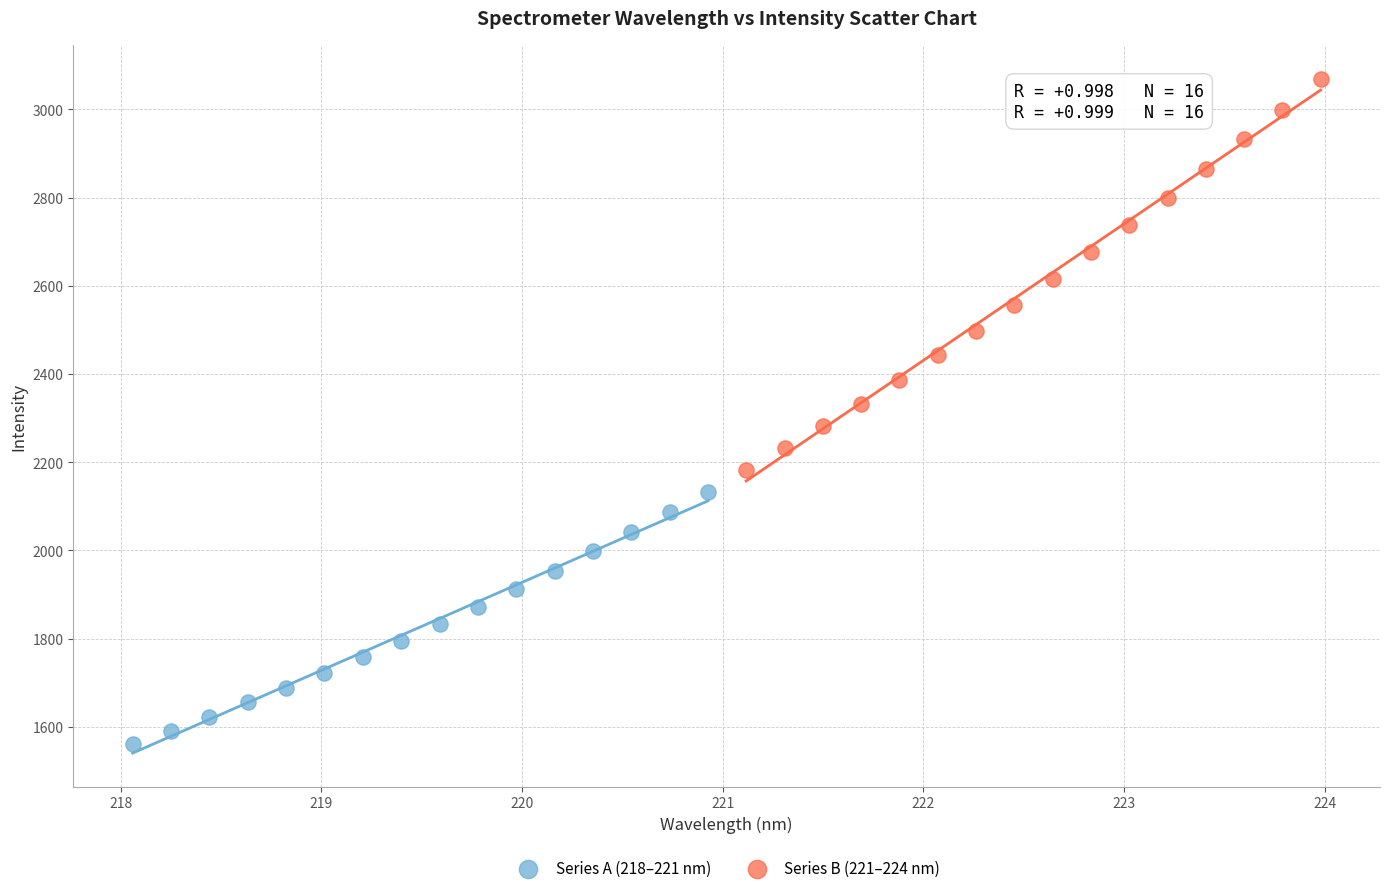

Which series reaches the minimum Y coordinate?

Series A (218–221 nm)